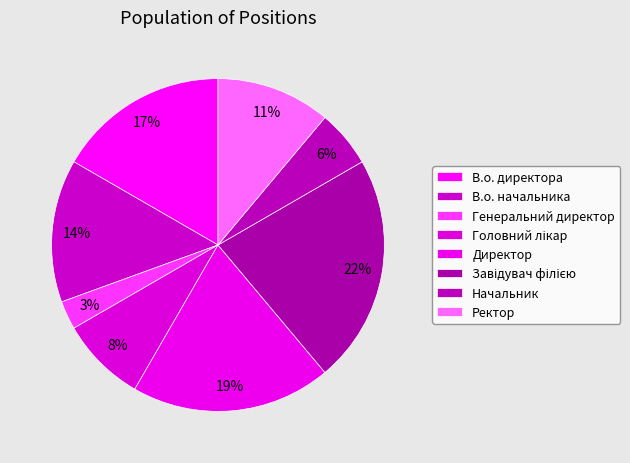

To the nearest percent, what is the average slice percentage?

12%